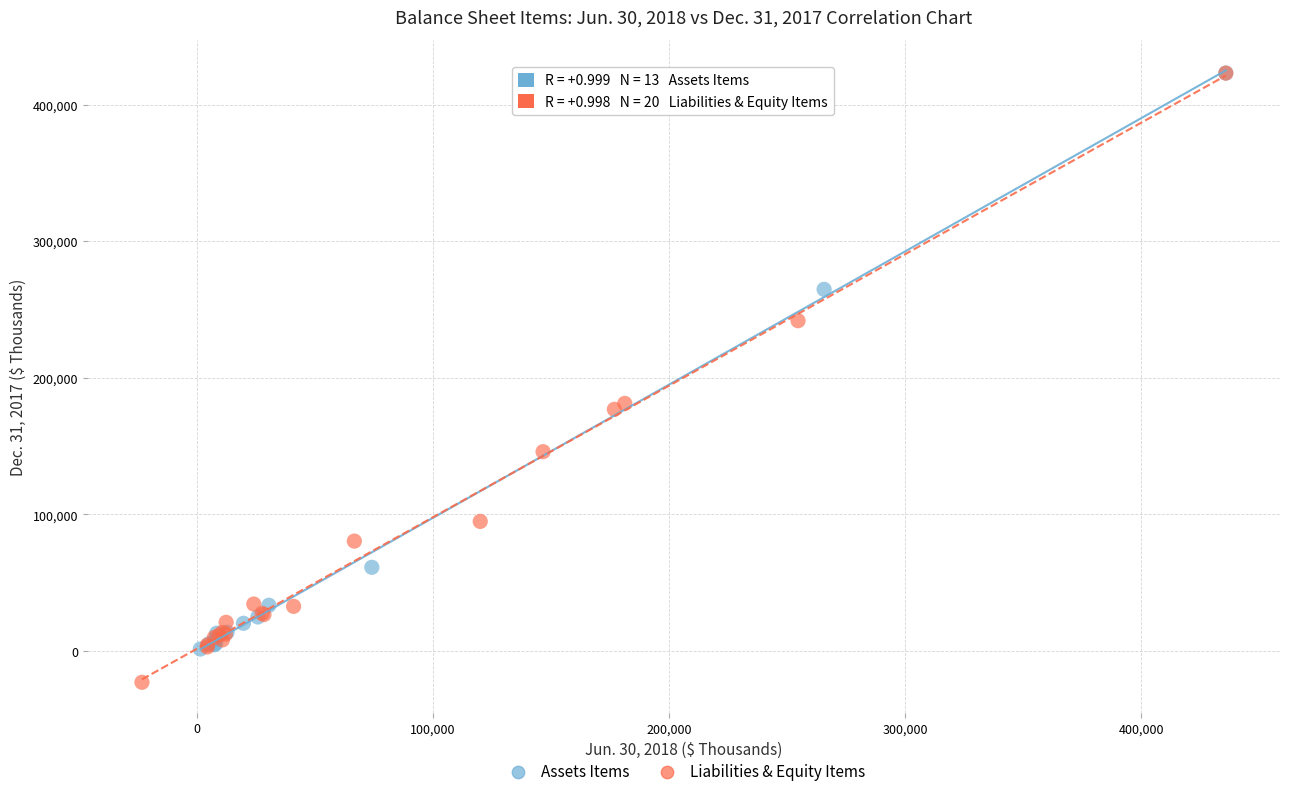

Which series reaches the minimum Y coordinate?

Liabilities & Equity Items